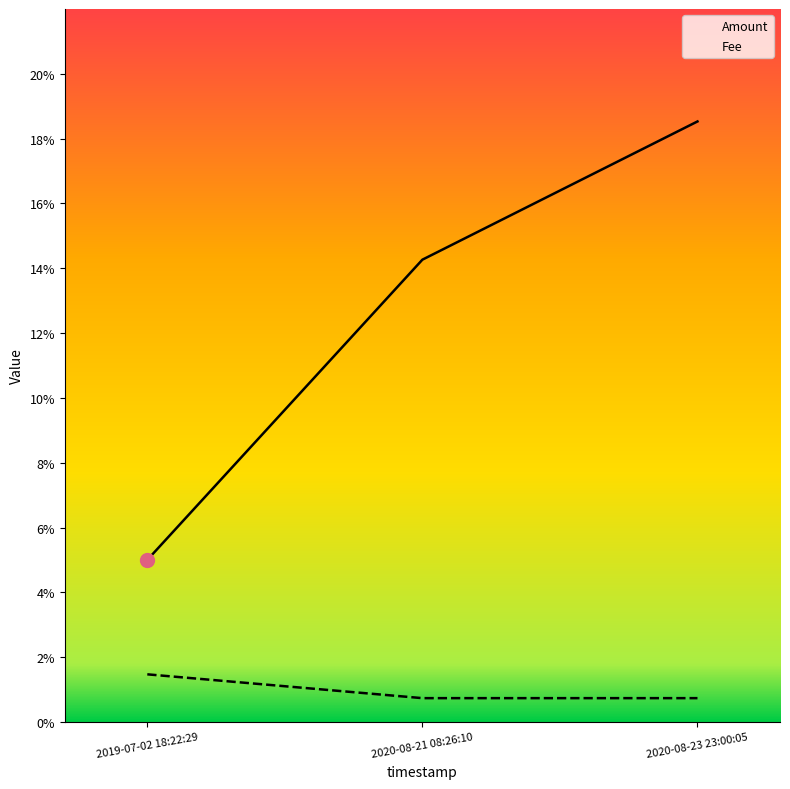

Is it true that Fee equals 0.0 at 2020-08-21 08:26:10?

False